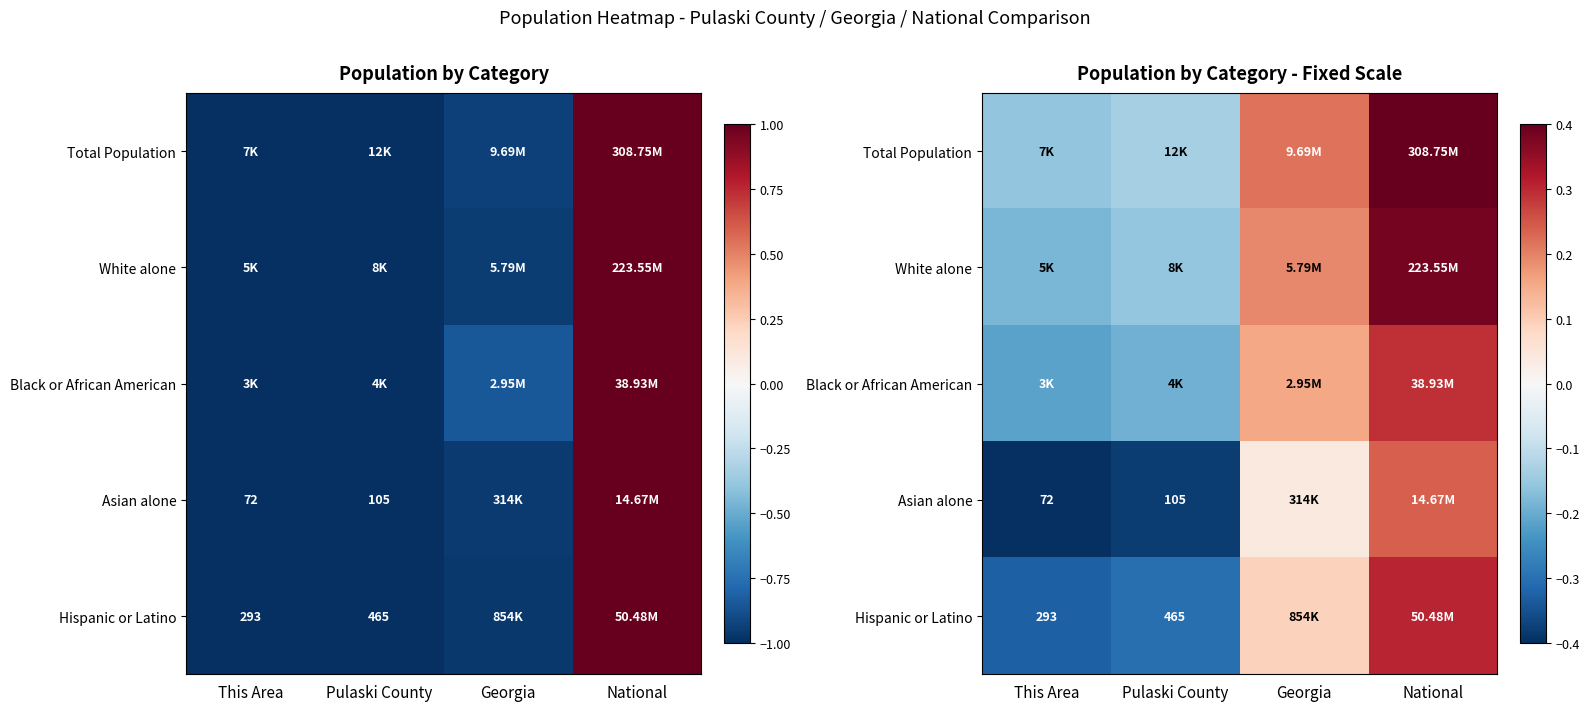

The value of White alone at Georgia is 0.1. True or false?

False